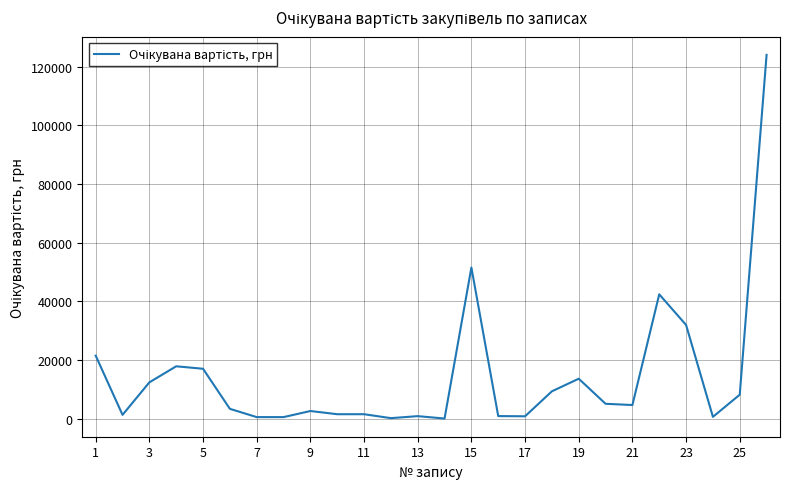

What is the maximum value shown in the chart?

124000.0